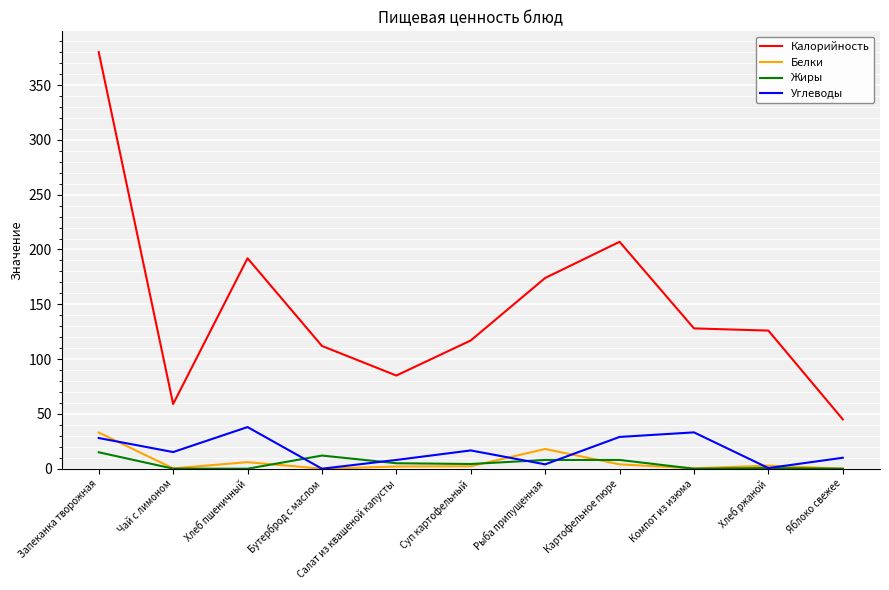

What is the maximum value shown in the chart?

380.0